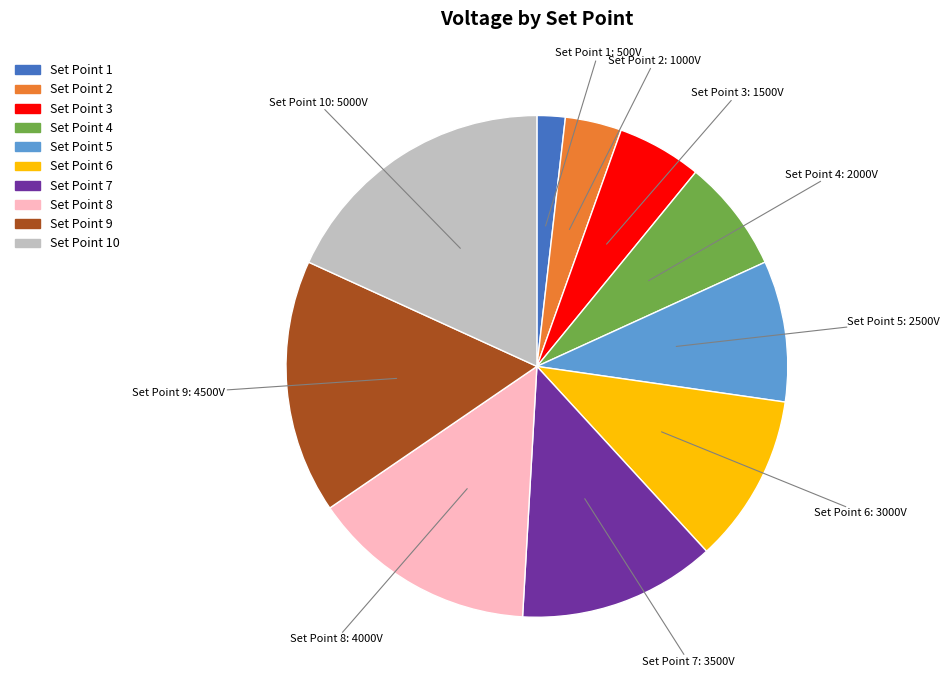

What is the ratio of the value at Set Point 5 to the value at Set Point 8?

0.6